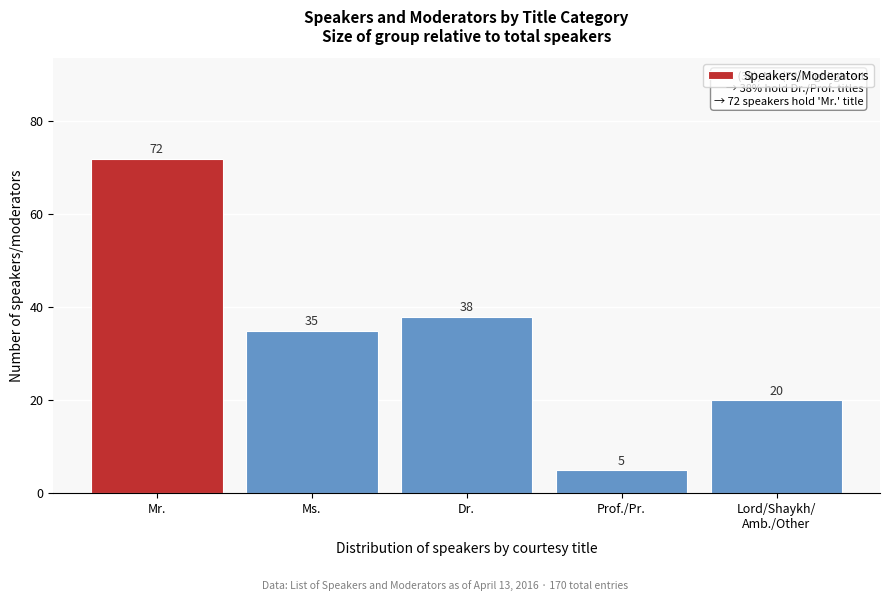

Reading left to right, transcribe all the data shown in this chart.

72	35	38	5	20